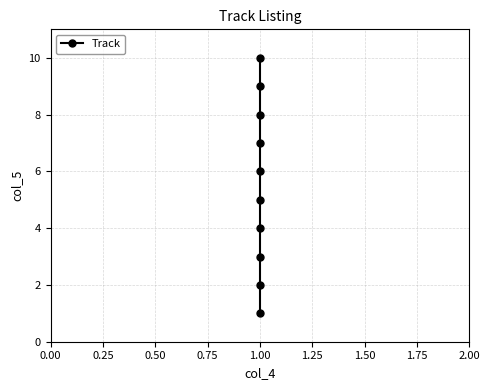

True or false: the data shows 9 at 1.25.

False